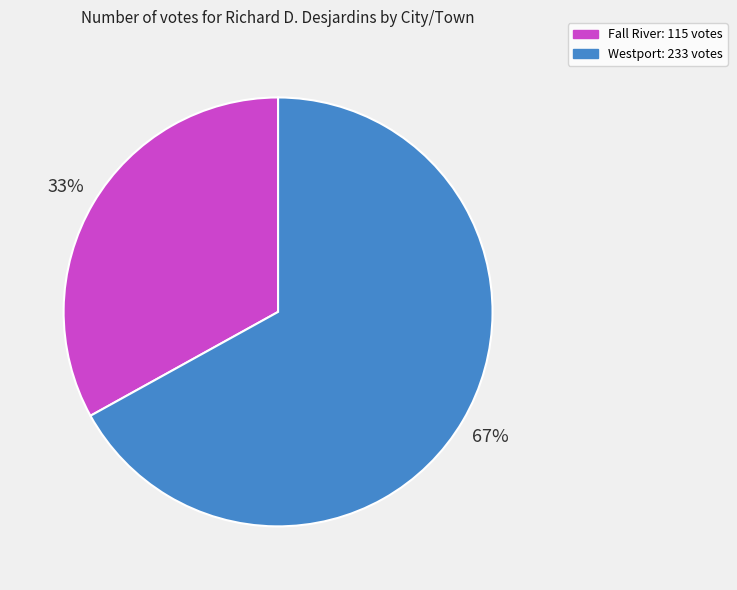

Is there any slice that represents more than half of the pie?

Yes